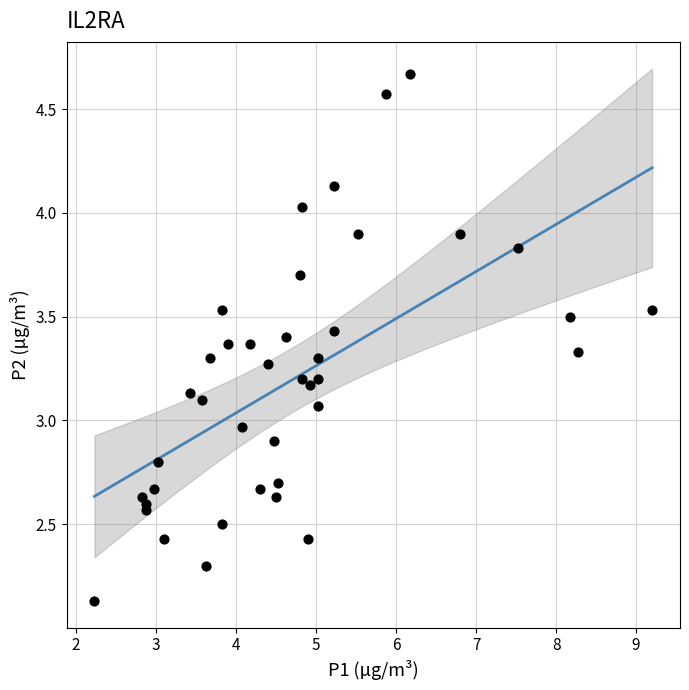

What is the range of Y values (max minus min)?

2.5